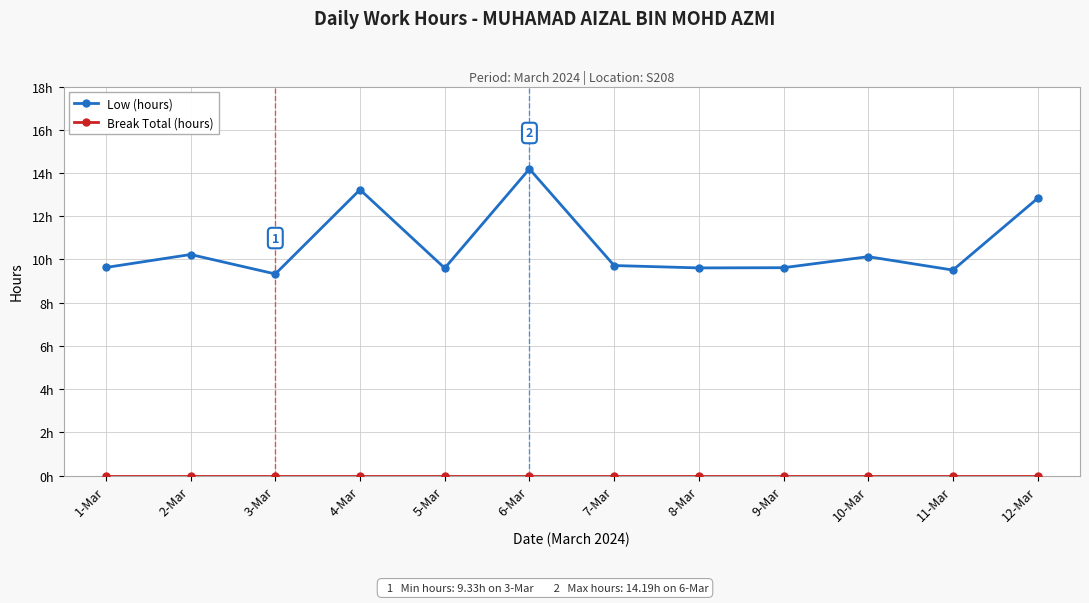

Between 11-Mar and 12-Mar, which is larger?

12-Mar